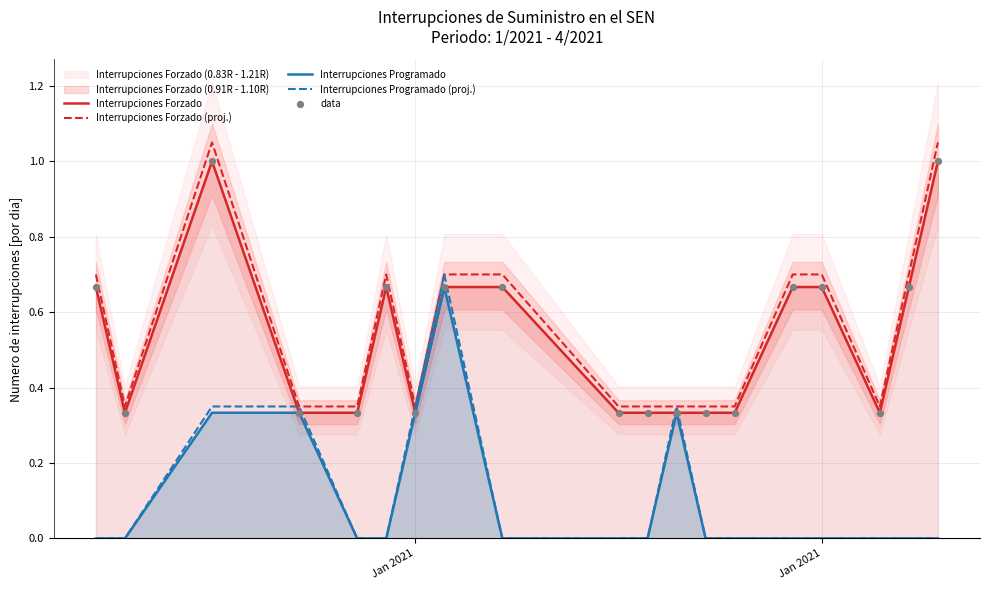

Which series contains the lowest Y value?

Interrupciones Programado